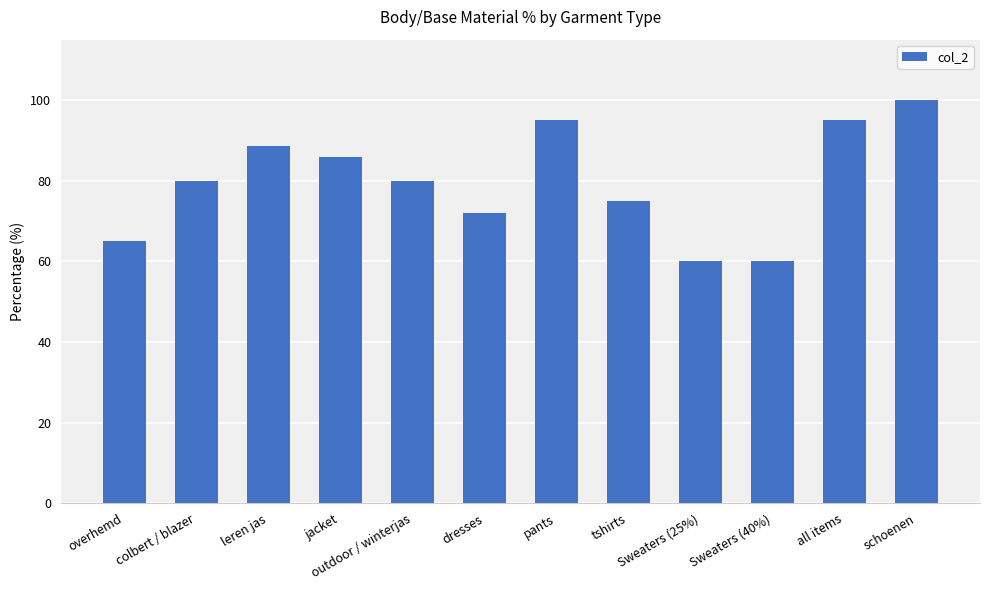

Are the bars horizontal?

No